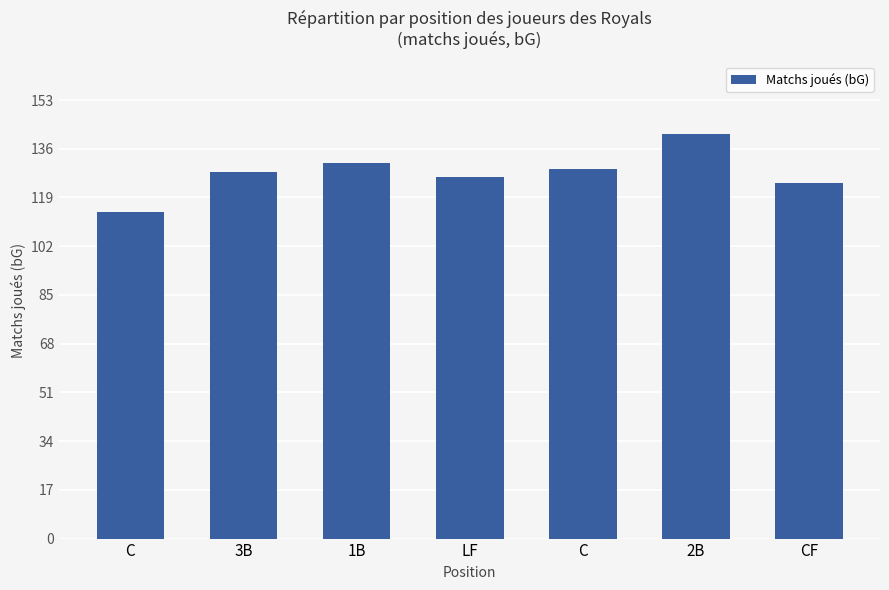

Between 2B and 3B, which is larger?

2B